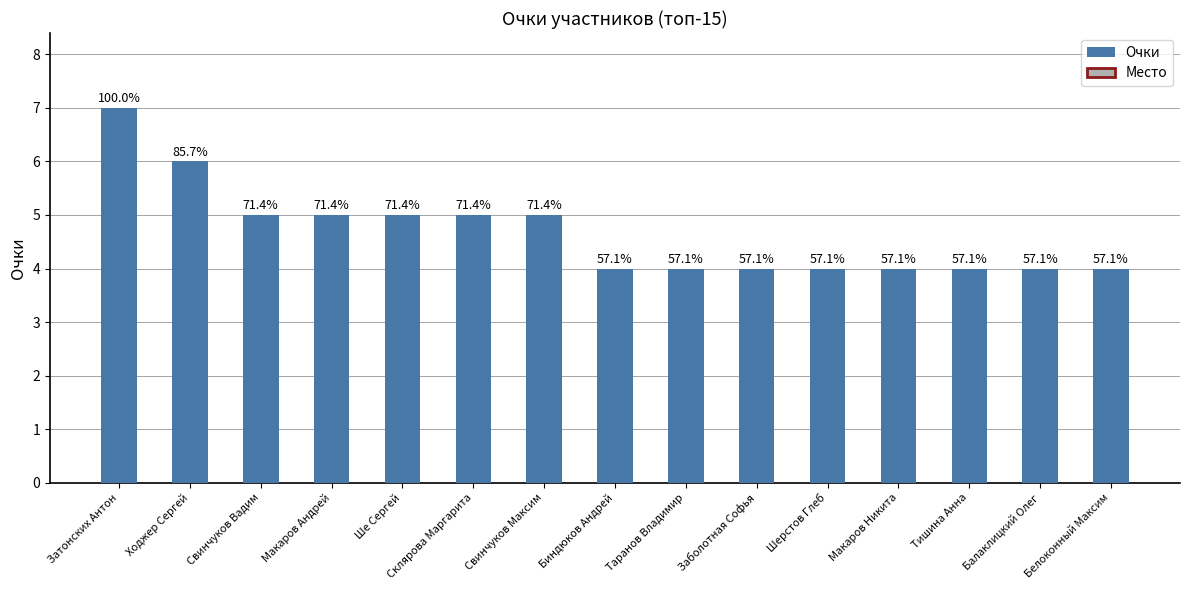

How many bars are there in total?

15